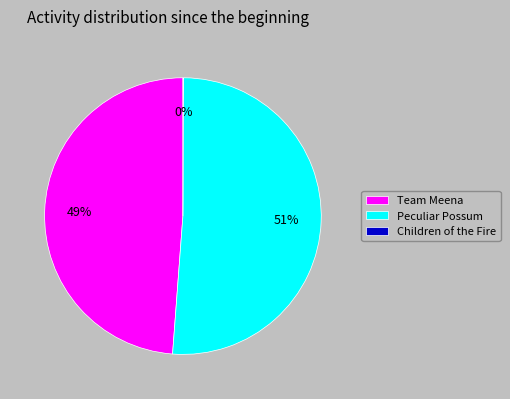

To the nearest percent, what is the average slice percentage?

33%